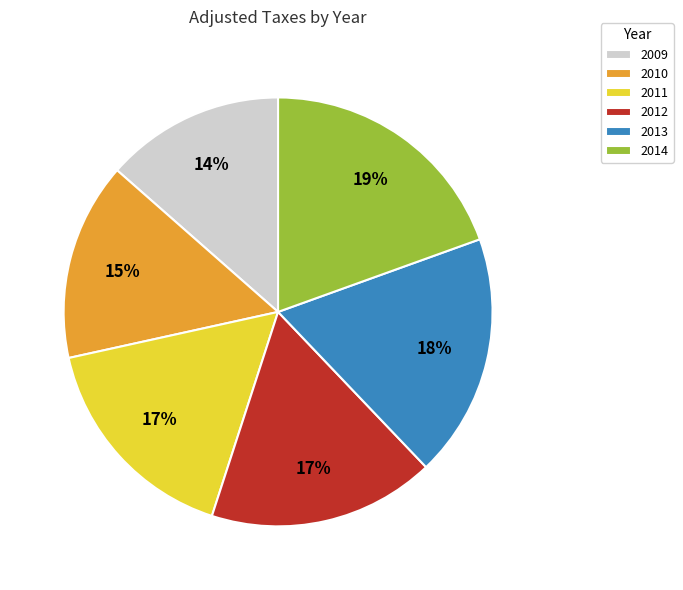

To the nearest percent, what percentage of the pie is 2013?

18%